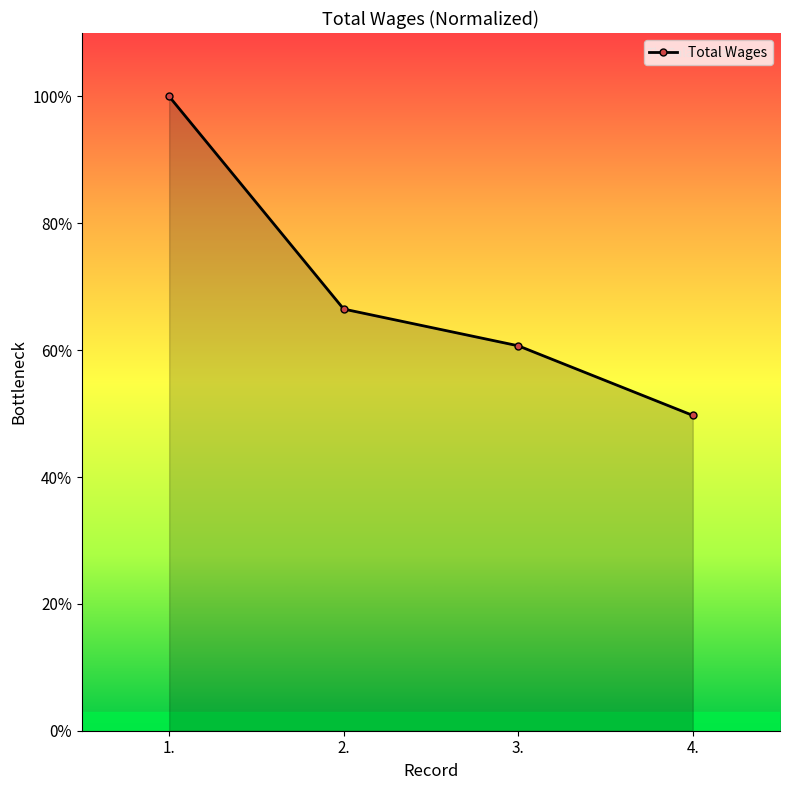

The value at 3. is 60.7. True or false?

True